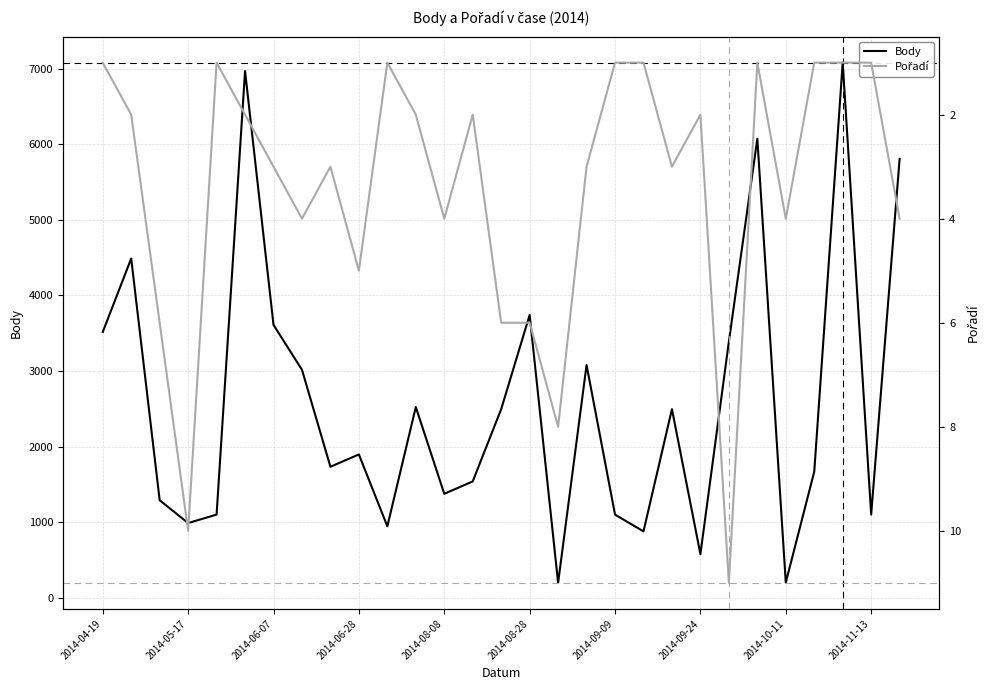

True or false: Pořadí and Body cross at least once.

False